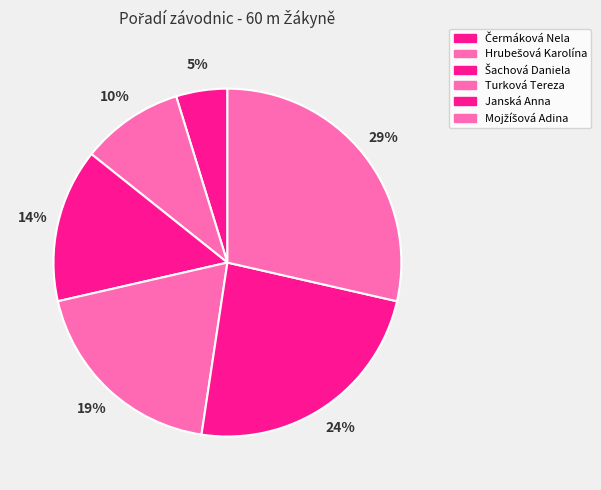

Does any single category account for the majority?

No